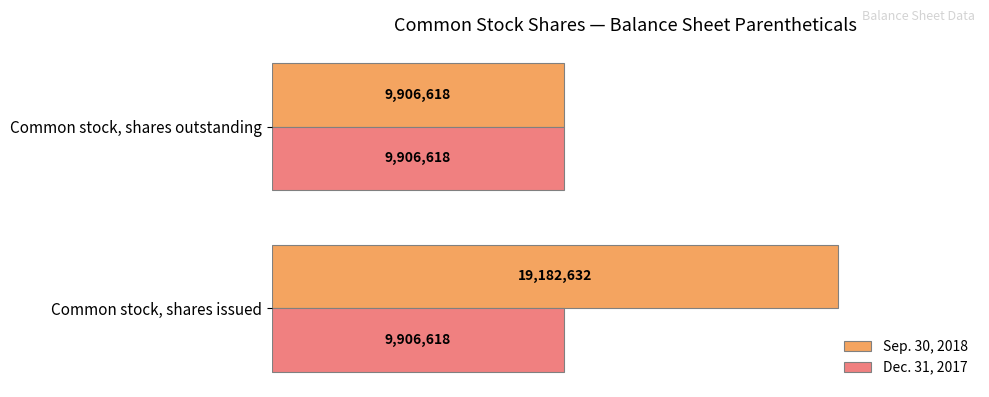

What are all the series names shown in the legend?

Sep. 30, 2018, Dec. 31, 2017